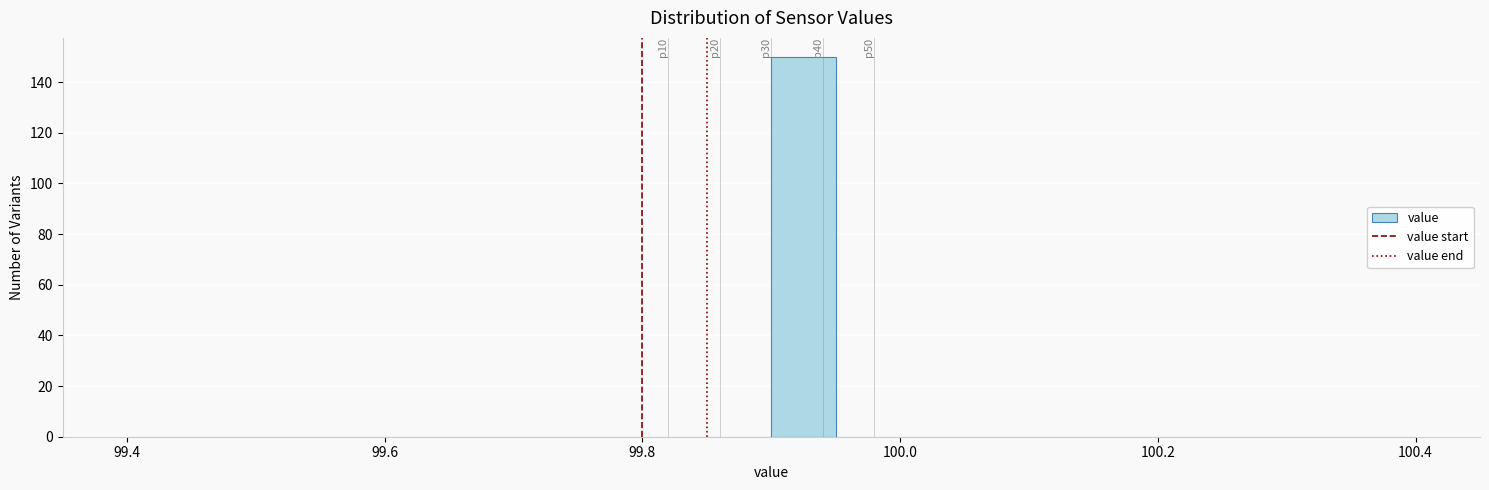

Around what value on the x-axis is the tallest bar? Give the approximate position of its centre, as read against the axis.

99.92